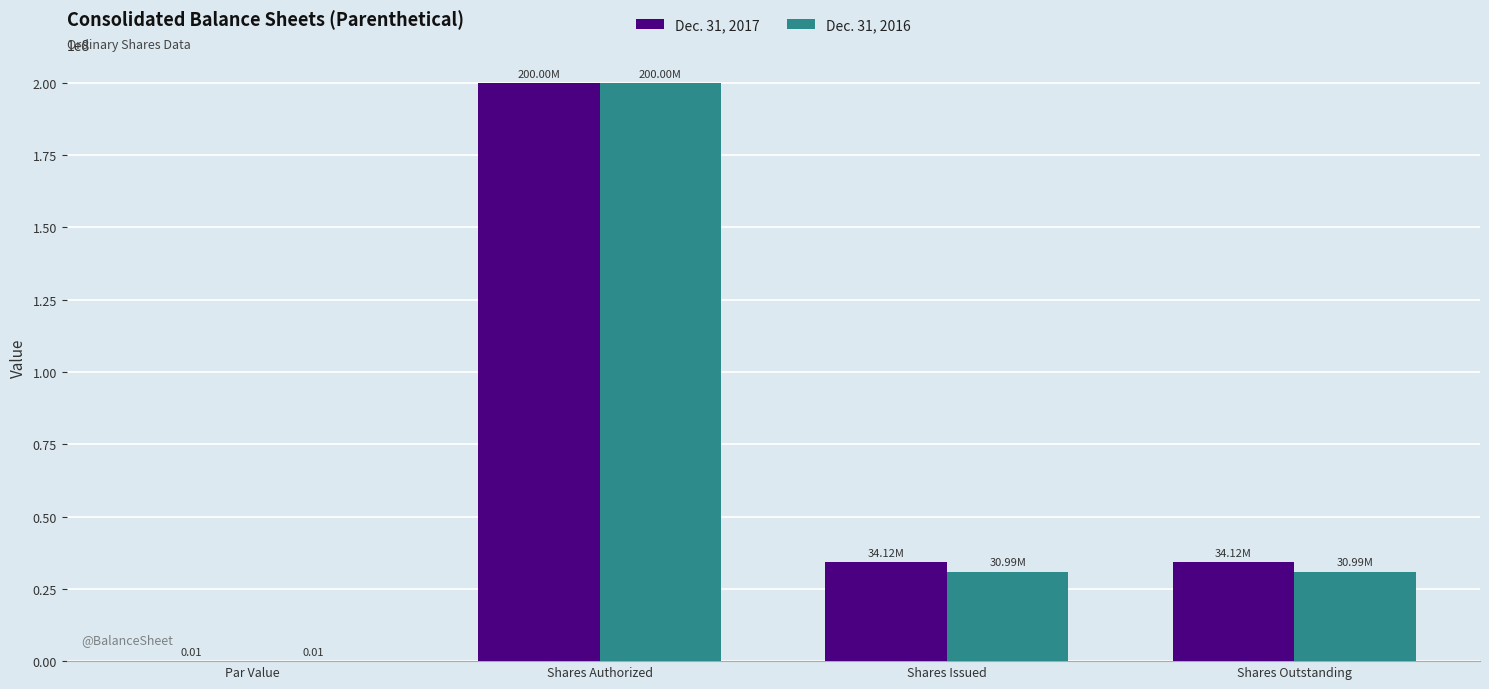

At which category is the sum across all series the highest?

Shares Authorized